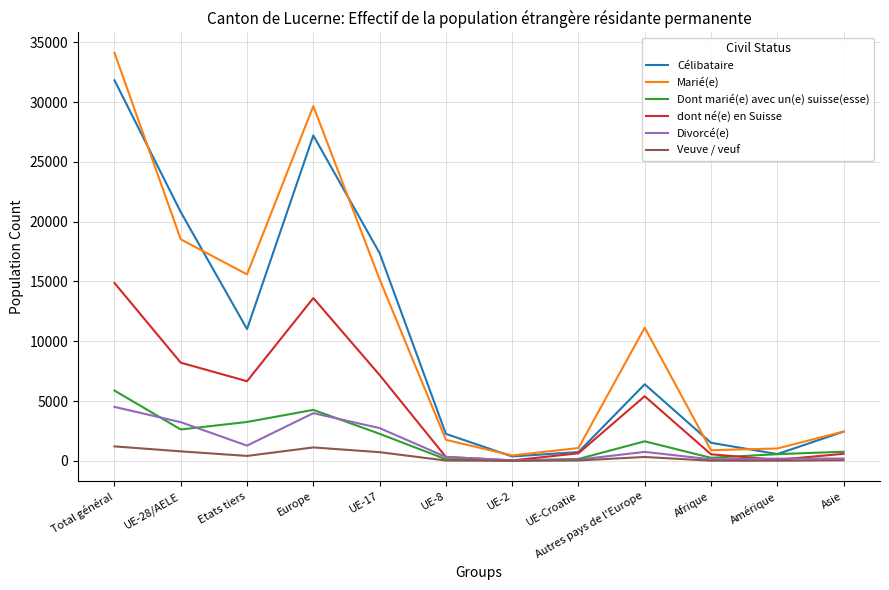

Where is the first local maximum for Divorcé(e)?

Europe